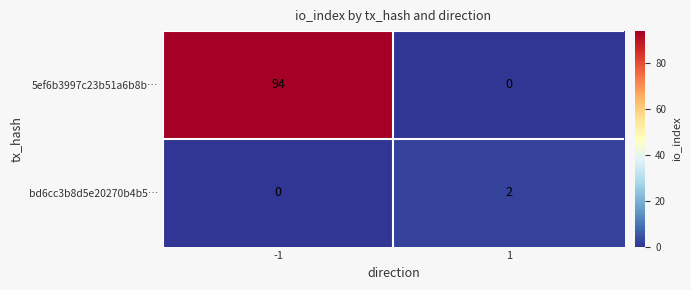

Reading left to right, extract all data points from this chart.

5ef6b3997c23b51a6b8b…: -1=94	1=0
bd6cc3b8d5e20270b4b5…: -1=0	1=2